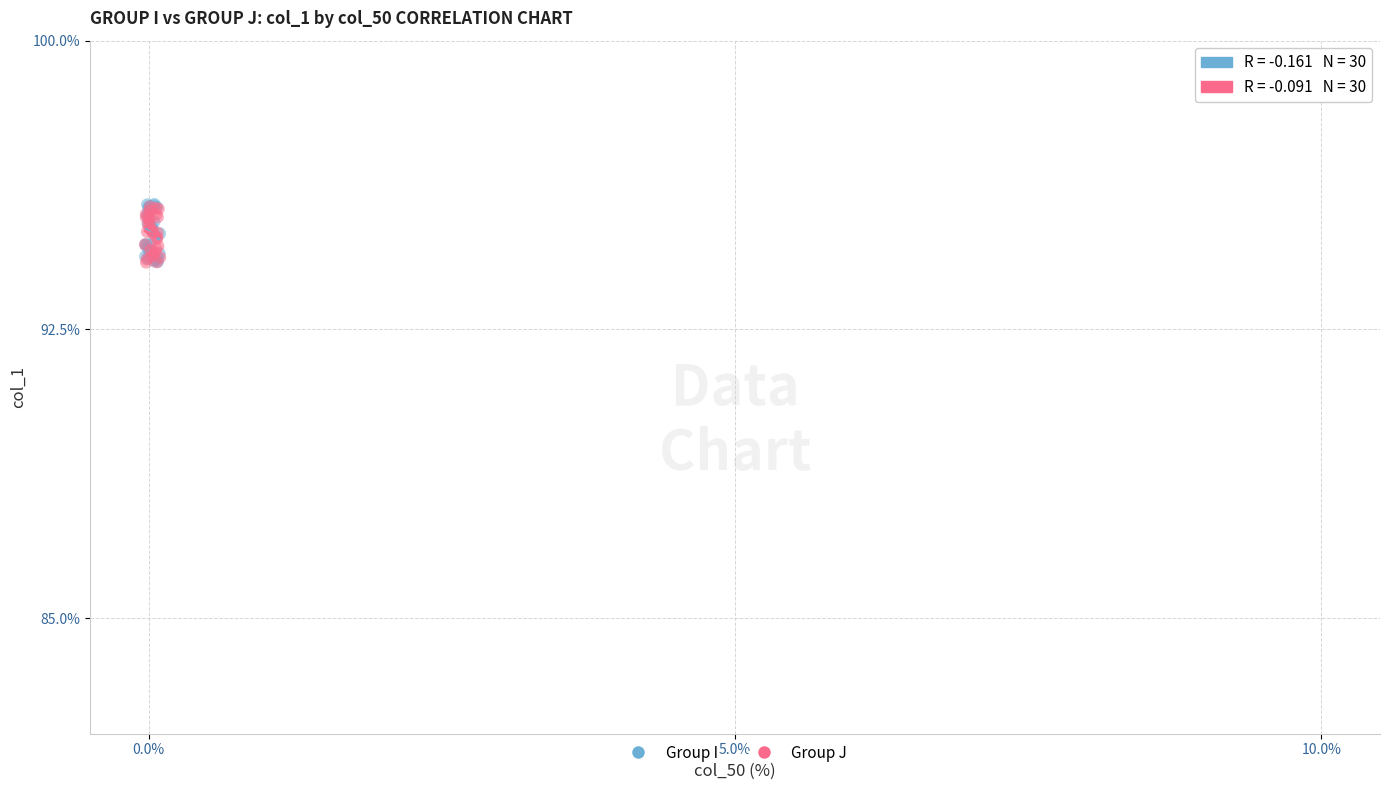

Which series has the largest Y range (max minus min)?

Group I